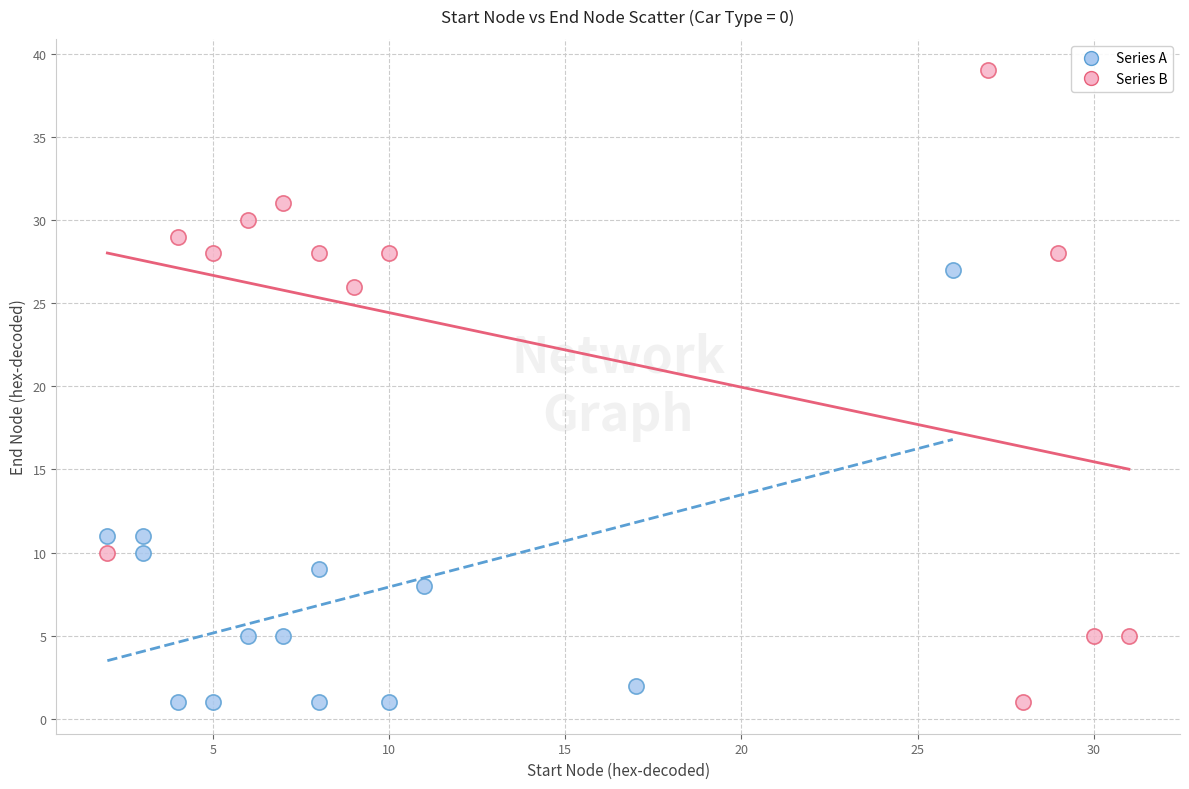

Which series has the largest Y range (max minus min)?

Series B